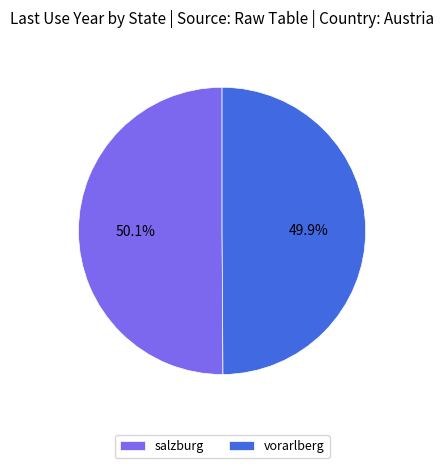

Does any single category account for the majority?

Yes